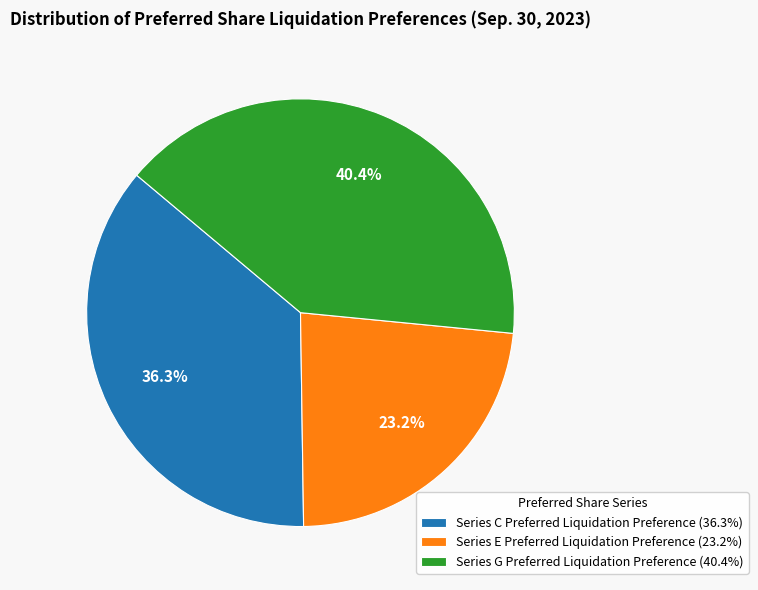

Rank the categories by value from highest to lowest.

Series G Preferred Liquidation Preference (40.4%), Series C Preferred Liquidation Preference (36.3%), Series E Preferred Liquidation Preference (23.2%)